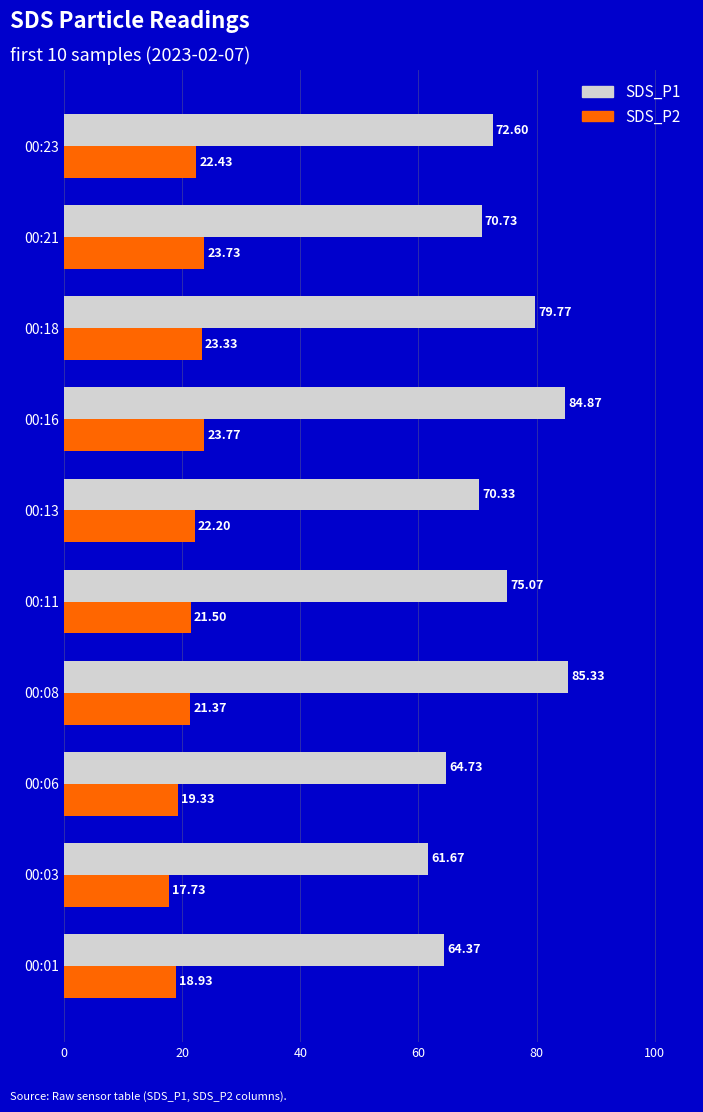

Is the value of SDS_P1 at 00:01 greater than the value of SDS_P2 at 00:21?

Yes